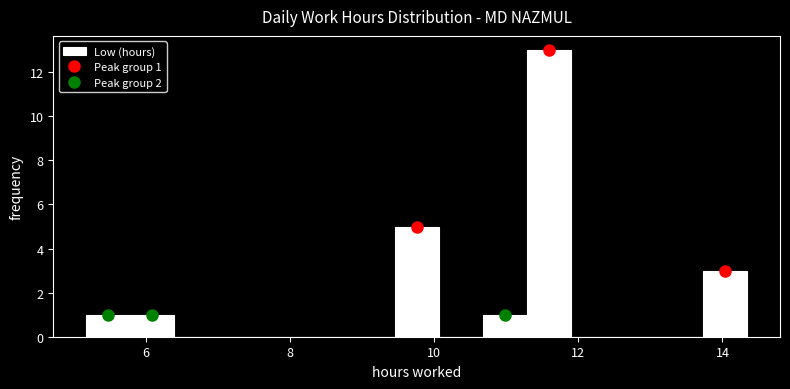

Read against the x-axis, roughly where is the centre of the tallest bar?

11.6